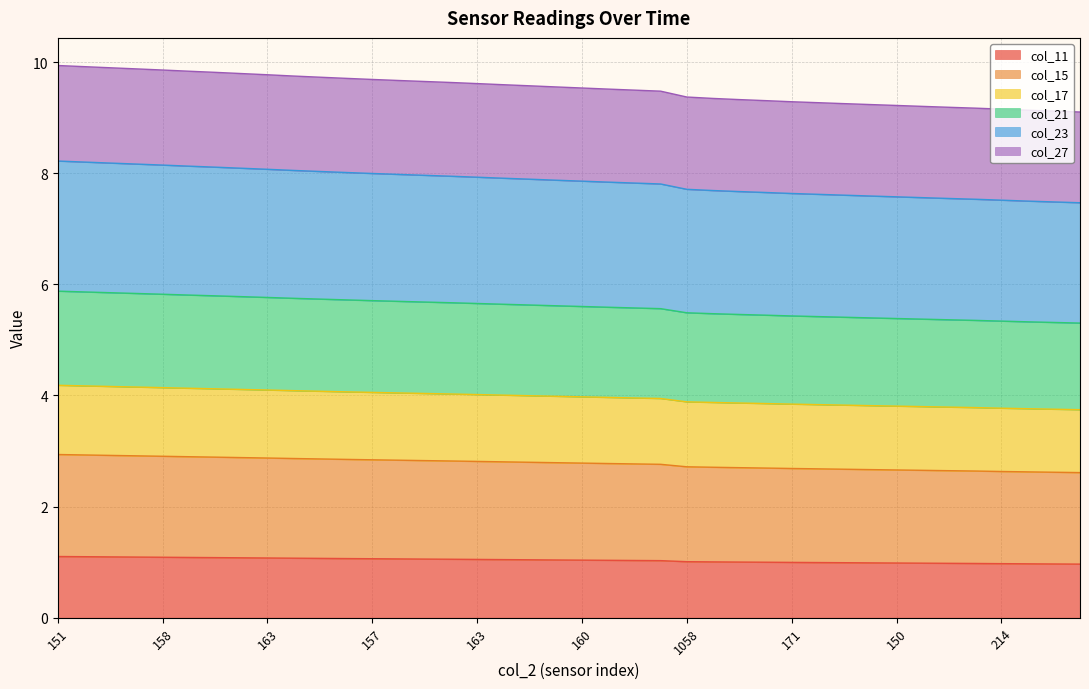

At how many categories does at least one series exceed 5?

40